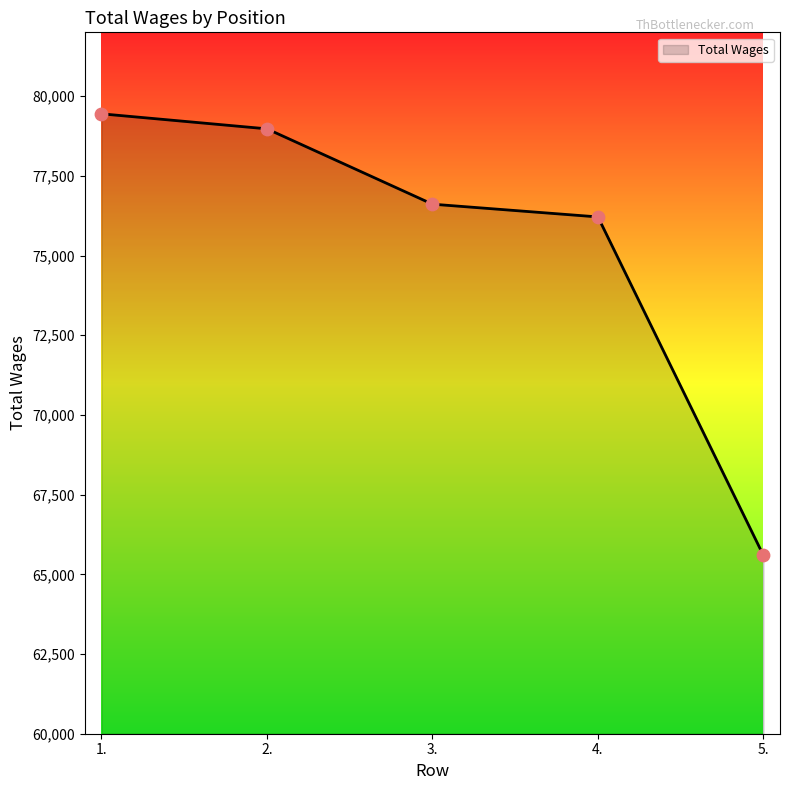

What is the change in value from 1. to 2.?

-471